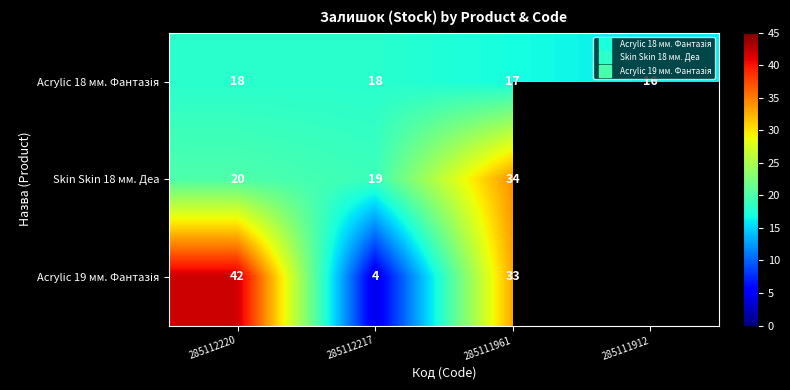

What is the approximate value of Acrylic 19 мм. Фантазія at 285111961, to the nearest 5?

35